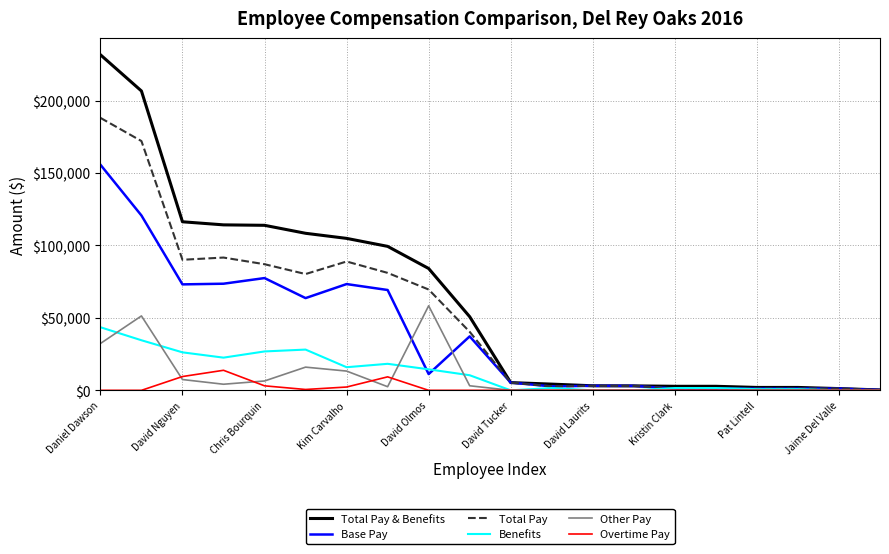

Which series has the widest spread of values?

Total Pay & Benefits